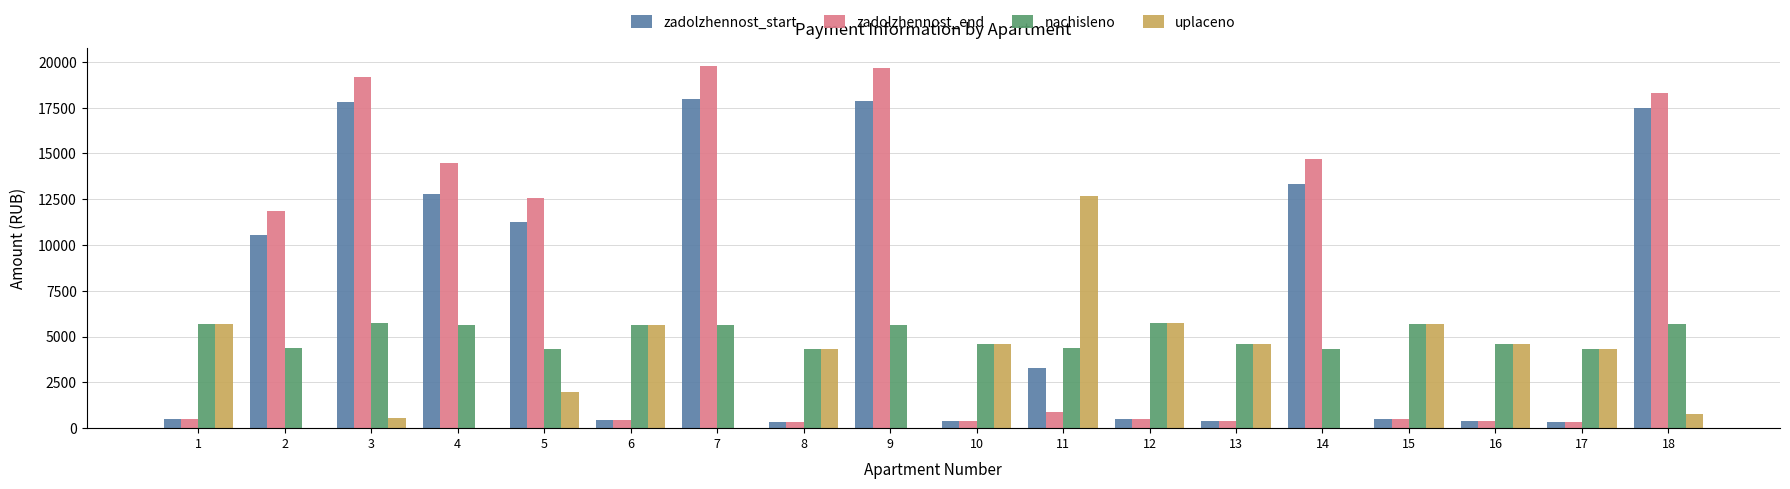

What is the sum of all zadolzhennost_start values?

126105.9